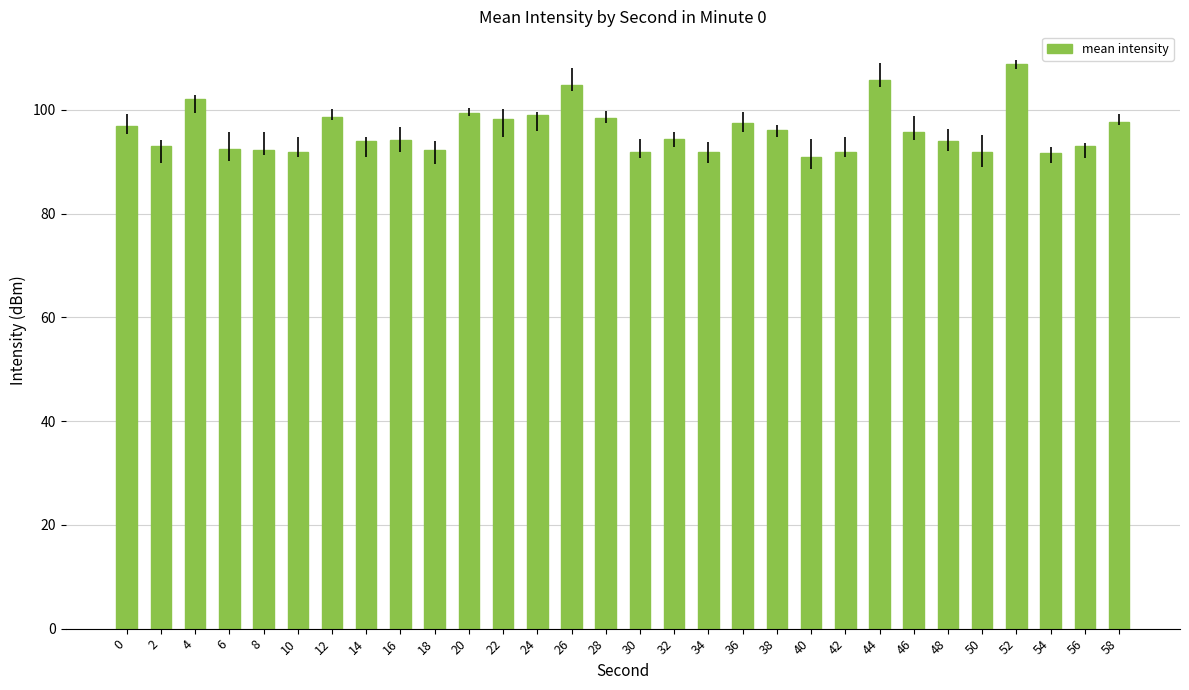

True or false: the data shows 97.5 at 36.

True